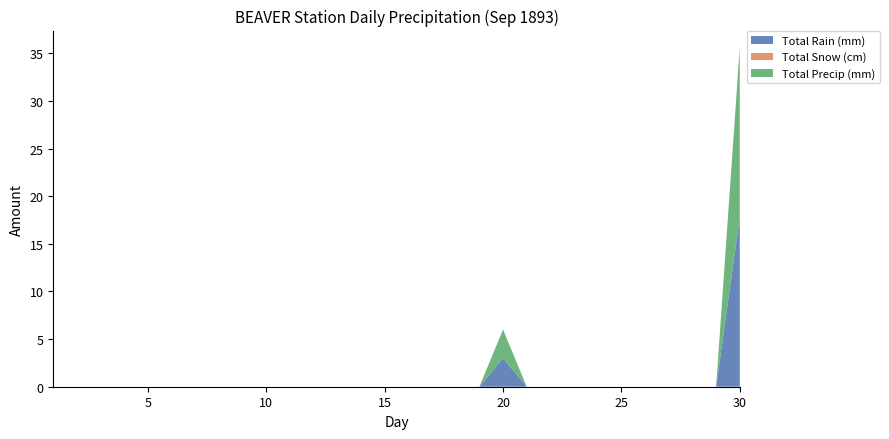

Reading right to left, transcribe all the data shown in this chart.

Total Rain (mm): 30=17.8	29=0.0	28=0.0	27=0.0	26=0.0	25=0.0	24=0.0	23=0.0	22=0.0	21=0.0	20=3.0	19=0.0	18=0.0	17=0.0	16=0.0	15=0.0	14=0.0	13=0.0	12=0.0	11=0.0	10=0.0	9=0.0	8=0.0	7=0.0	6=0.0	5=0.0	4=0.0	3=0.0	2=0.0	1=0.0
Total Snow (cm): 30=0.0	29=0.0	28=0.0	27=0.0	26=0.0	25=0.0	24=0.0	23=0.0	22=0.0	21=0.0	20=0.0	19=0.0	18=0.0	17=0.0	16=0.0	15=0.0	14=0.0	13=0.0	12=0.0	11=0.0	10=0.0	9=0.0	8=0.0	7=0.0	6=0.0	5=0.0	4=0.0	3=0.0	2=0.0	1=0.0
Total Precip (mm): 30=17.8	29=0.0	28=0.0	27=0.0	26=0.0	25=0.0	24=0.0	23=0.0	22=0.0	21=0.0	20=3.0	19=0.0	18=0.0	17=0.0	16=0.0	15=0.0	14=0.0	13=0.0	12=0.0	11=0.0	10=0.0	9=0.0	8=0.0	7=0.0	6=0.0	5=0.0	4=0.0	3=0.0	2=0.0	1=0.0